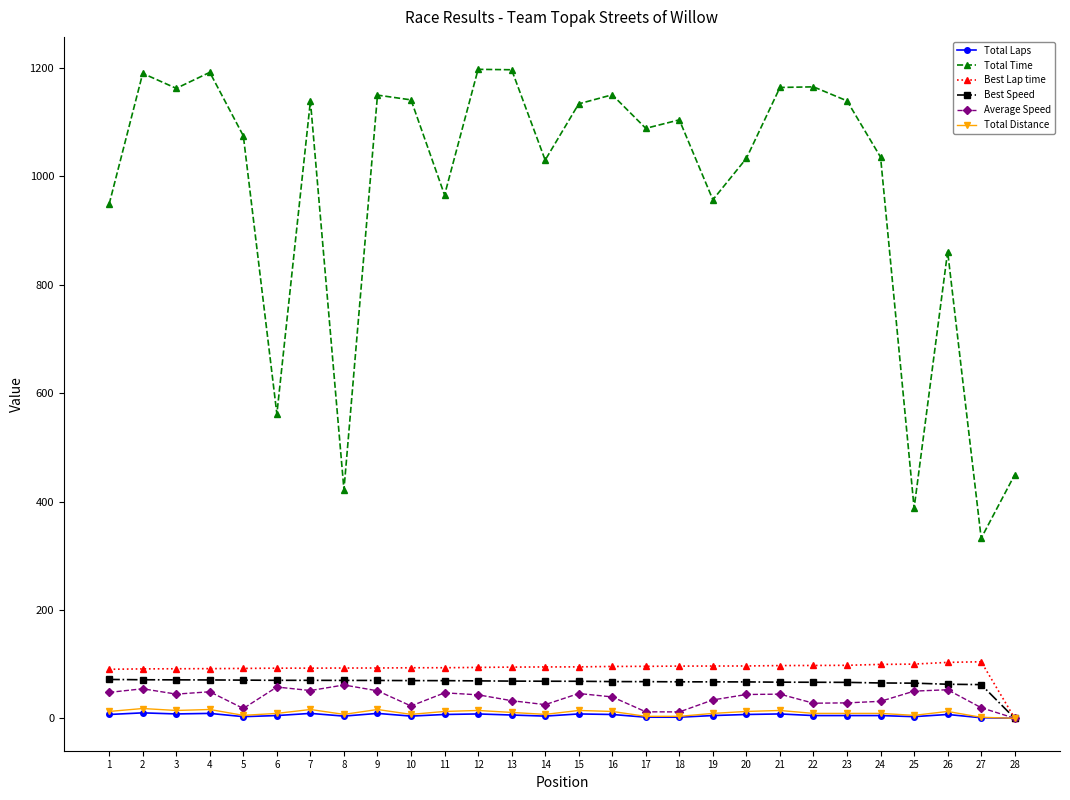

Which series has the largest total across all categories?

Total Time